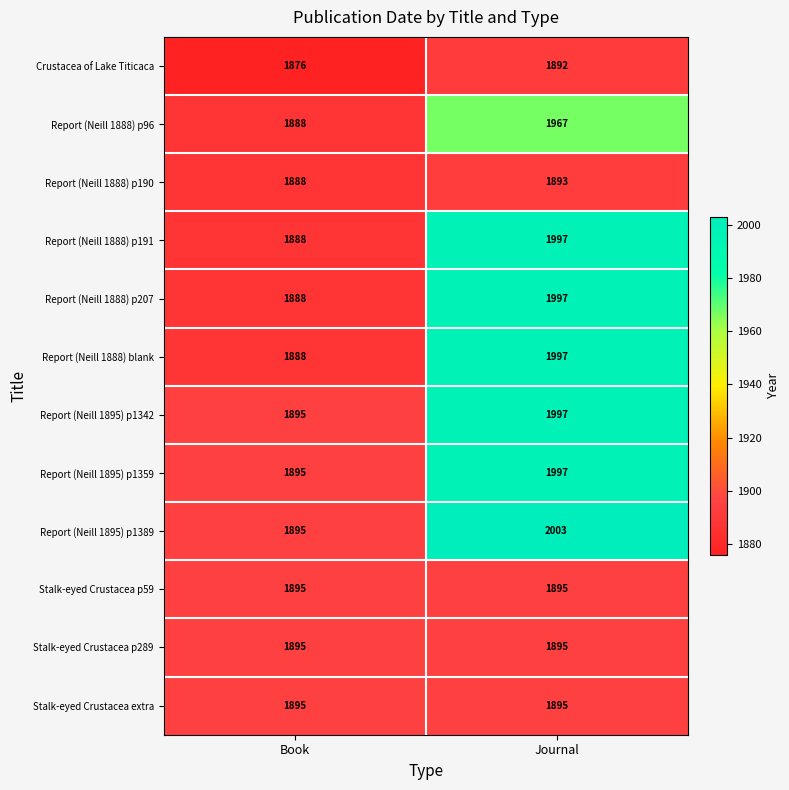

Reading left to right, list all the values displayed in this chart.

Crustacea of Lake Titicaca: Book=1876	Journal=1892
Report (Neill 1888) p96: Book=1888	Journal=1967
Report (Neill 1888) p190: Book=1888	Journal=1893
Report (Neill 1888) p191: Book=1888	Journal=1997
Report (Neill 1888) p207: Book=1888	Journal=1997
Report (Neill 1888) blank: Book=1888	Journal=1997
Report (Neill 1895) p1342: Book=1895	Journal=1997
Report (Neill 1895) p1359: Book=1895	Journal=1997
Report (Neill 1895) p1389: Book=1895	Journal=2003
Stalk-eyed Crustacea p59: Book=1895	Journal=1895
Stalk-eyed Crustacea p289: Book=1895	Journal=1895
Stalk-eyed Crustacea extra: Book=1895	Journal=1895